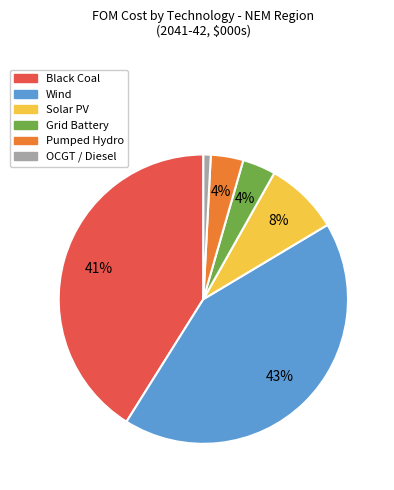

How many slices are in this pie chart?

6